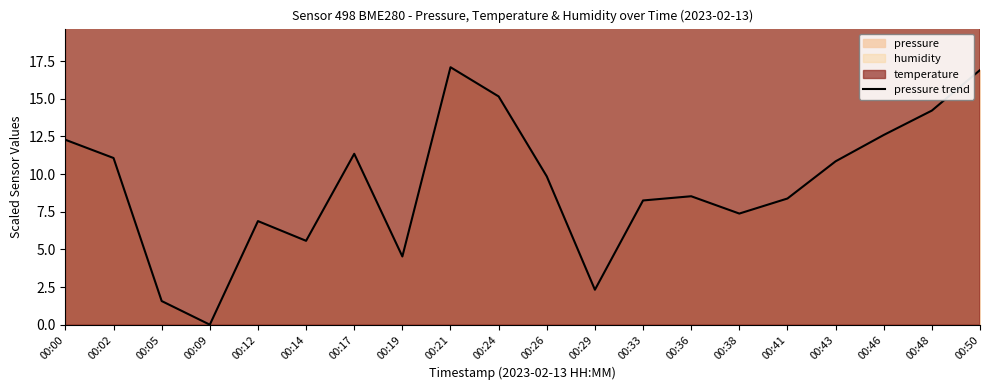

Does the chart have visible grid lines?

No